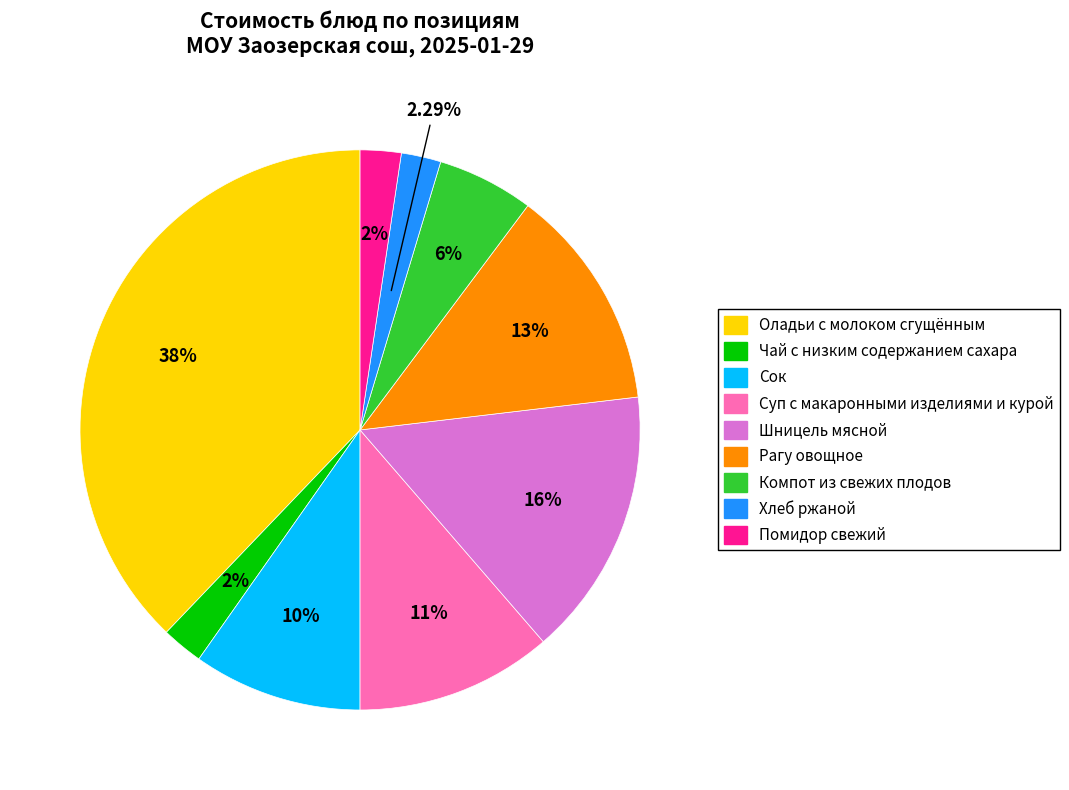

The Компот из свежих плодов slice represents 6% of the pie. True or false?

True